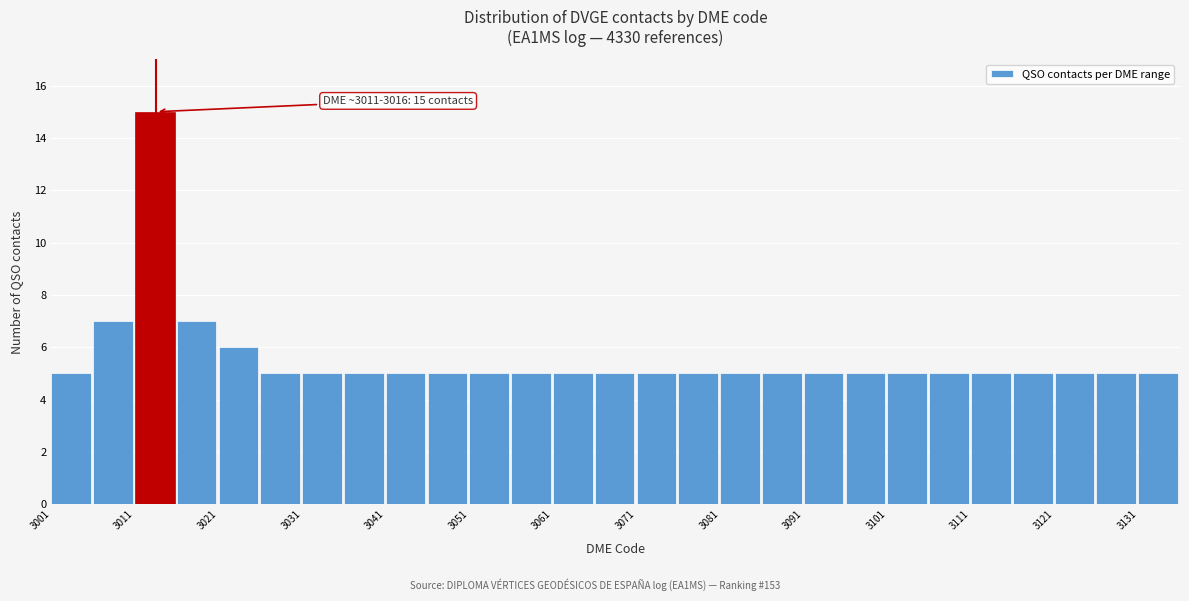

Over which range of the x-axis is the bar tallest?

3011 to 3016